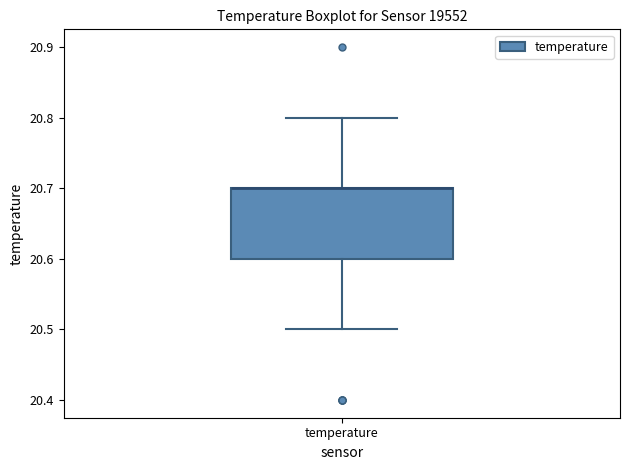

Read this box plot against the y-axis: the position of the median line, the range covered by the box, and the ends of both whiskers. The values are not printed on the chart, so give them approximately, as read against the axis.

median 20.7 (drawn on the box's upper edge), box 20.6 to 20.7, whiskers 20.5 to 20.8